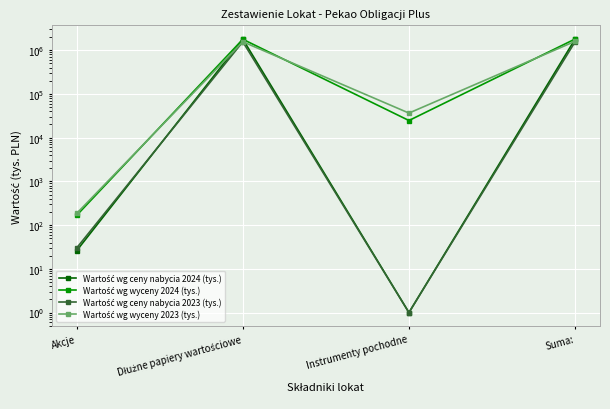

Which has a higher value, Suma: or Akcje?

Suma: